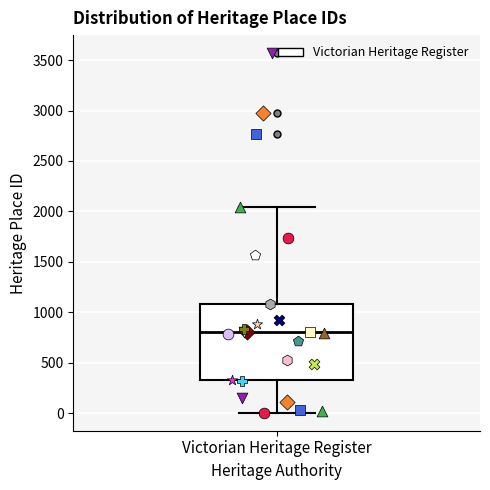

Where is the upper edge of the box for Victorian Heritage Register on the y-axis? The values are not printed on the chart, so give them approximately, as read against the axis.

1100